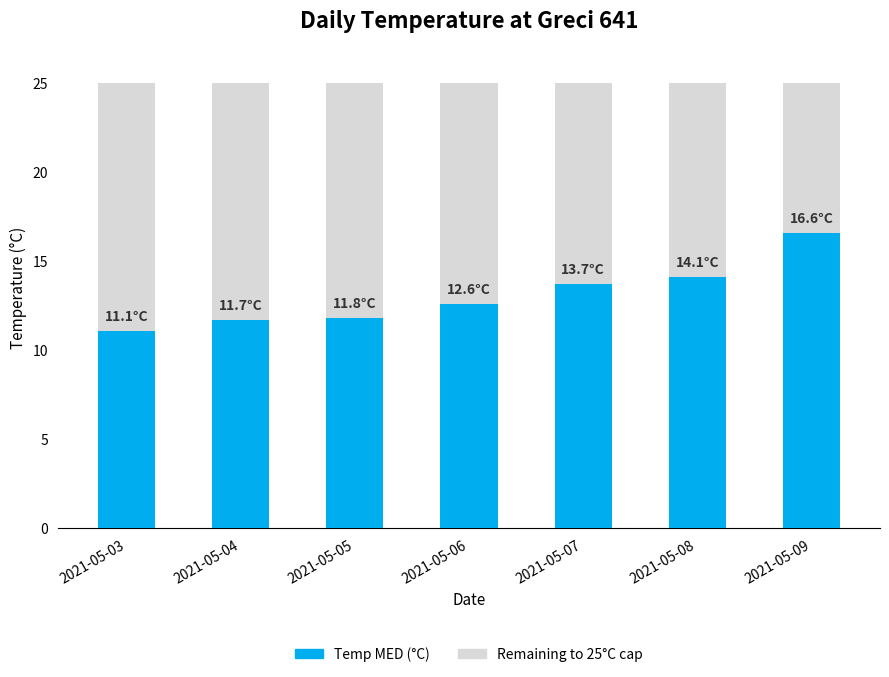

List the labels in order of value, largest first.

2021-05-09, 2021-05-08, 2021-05-07, 2021-05-06, 2021-05-05, 2021-05-04, 2021-05-03